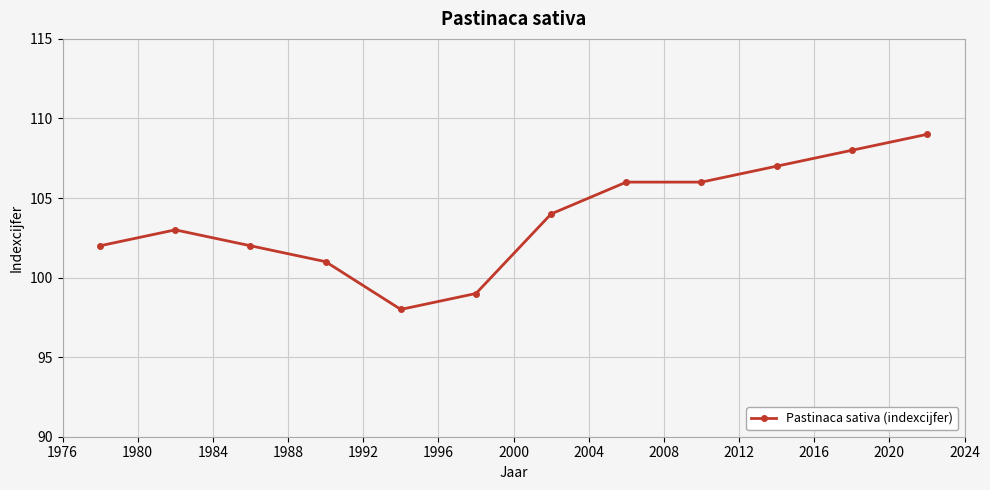

Reading left to right, list all the values displayed in this chart.

102	103	102	101	98	99	104	106	106	107	108	109